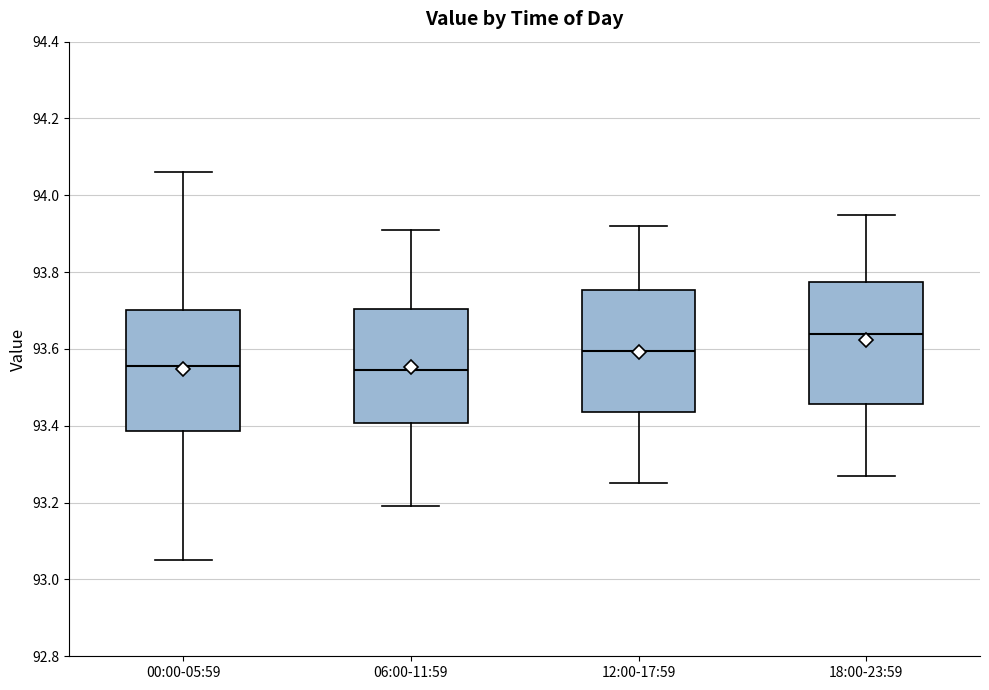

Reading left to right, read every box against the y-axis: the position of its median line, the range the box covers, and the ends of its whiskers. The values are not printed on the chart, so give them approximately, as read against the axis.

00:00-05:59: median 93.56, box 93.38 to 93.70, whiskers 93.06 to 94.06
06:00-11:59: median 93.54, box 93.40 to 93.70, whiskers 93.20 to 93.92
12:00-17:59: median 93.60, box 93.44 to 93.76, whiskers 93.26 to 93.92
18:00-23:59: median 93.64, box 93.46 to 93.78, whiskers 93.28 to 93.96